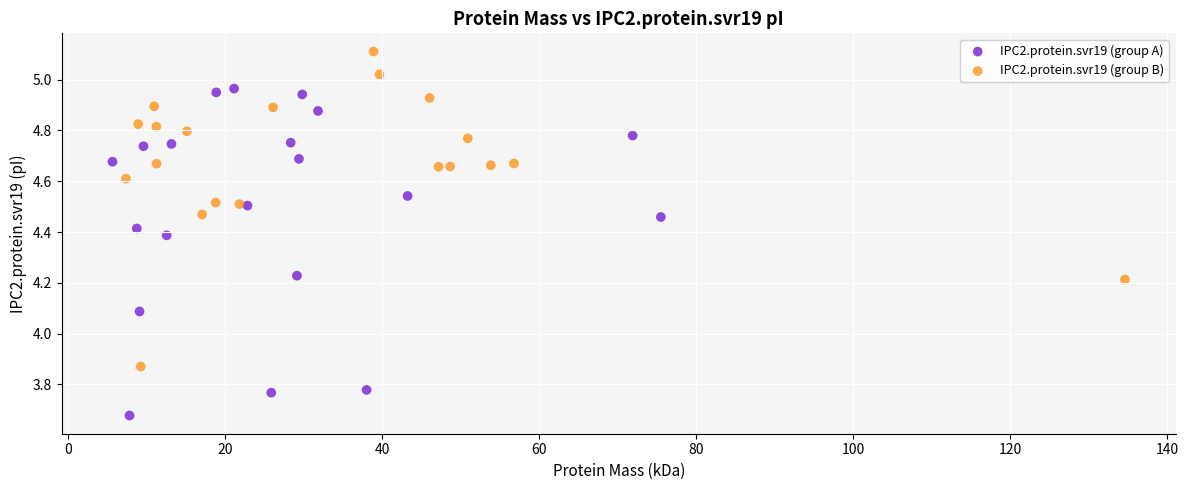

Which series contains the lowest Y value?

IPC2.protein.svr19 (group A)